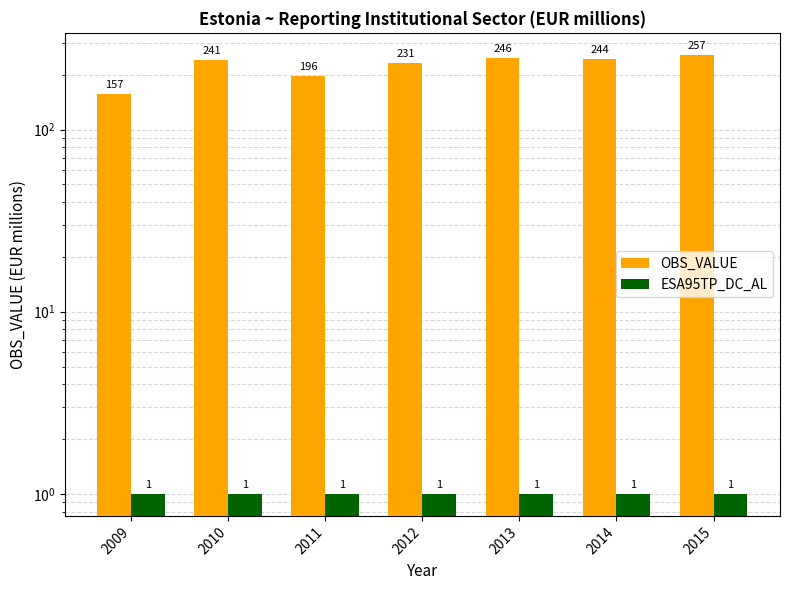

Reading left to right, what are all the values shown in this chart?

OBS_VALUE: 2009=157	2010=241	2011=196	2012=231	2013=246	2014=244	2015=257
ESA95TP_DC_AL: 2009=1	2010=1	2011=1	2012=1	2013=1	2014=1	2015=1